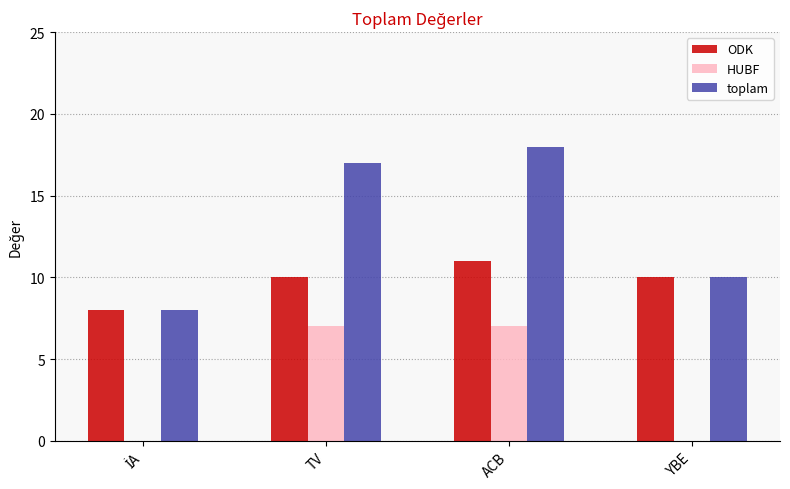

True or false: toplam has a value of 4 at YBE.

False